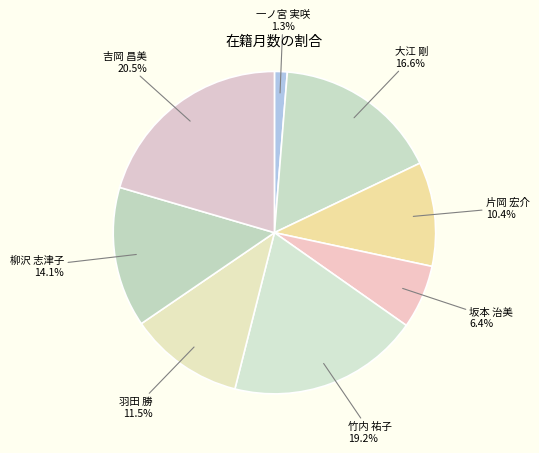

Which slice is the largest?

吉岡 昌美